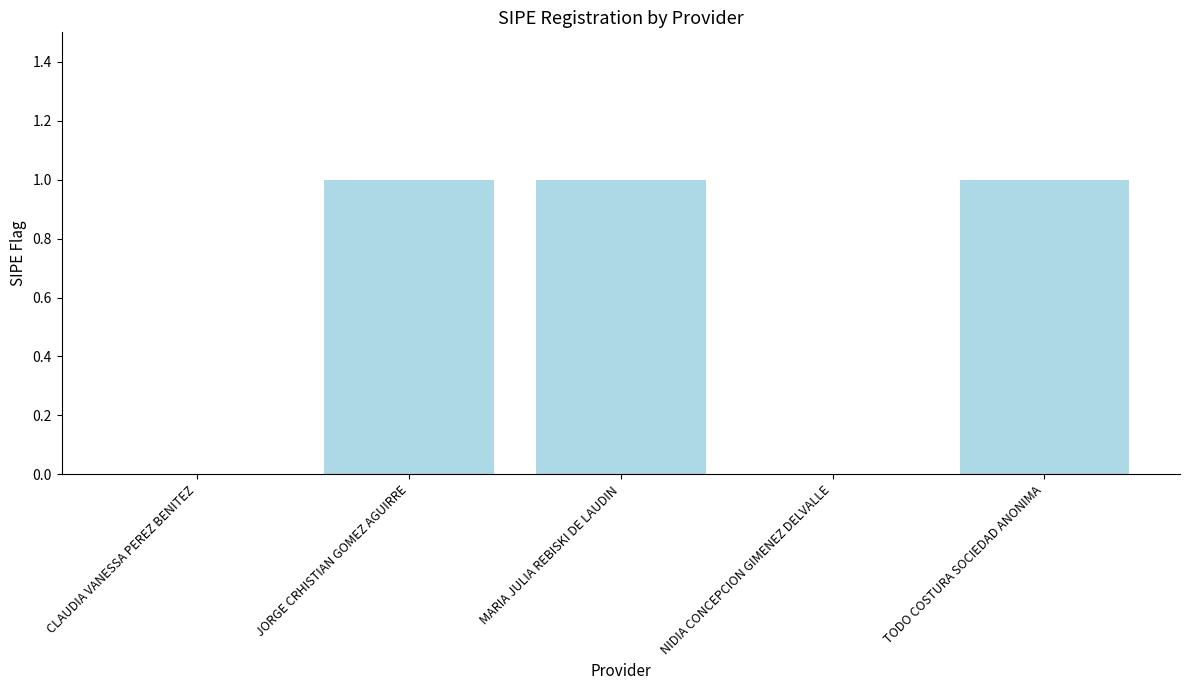

The chart shows a value of -1 at CLAUDIA VANESSA PEREZ BENITEZ. True or false?

False